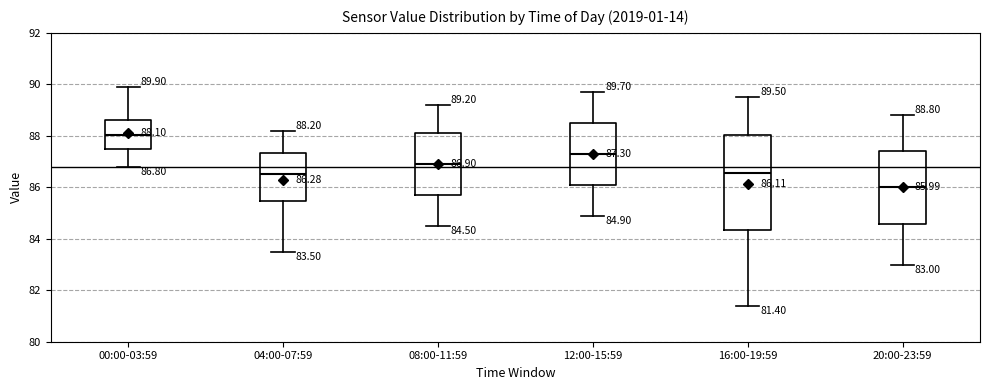

Which box has the lowest median line?

20:00-23:59